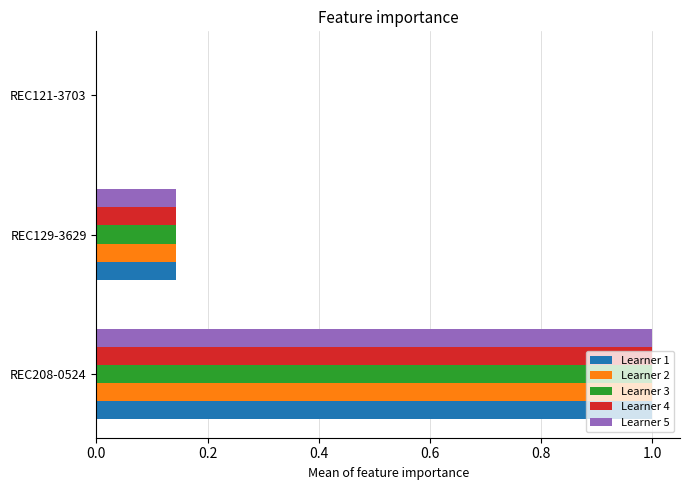

How many values in Learner 4 are above zero?

2